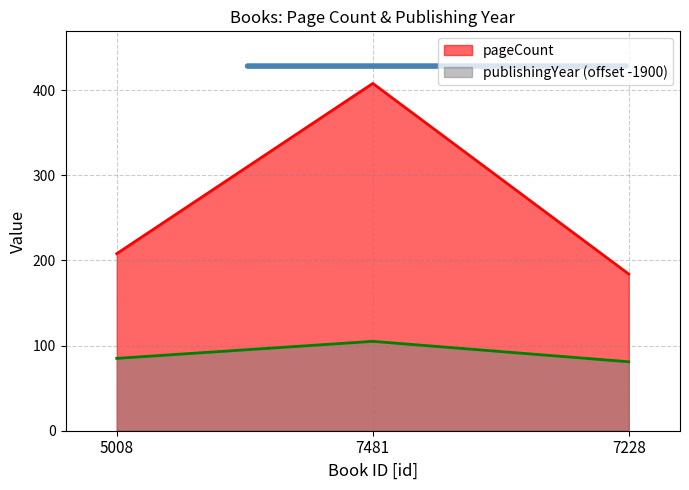

Reading left to right, extract all data points from this chart.

pageCount: 208	408	184
publishingYear: 85	105	81